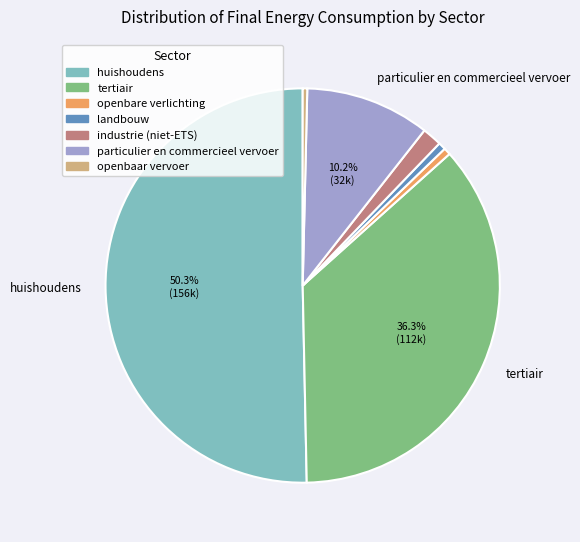

What is the largest slice in the pie chart?

huishoudens